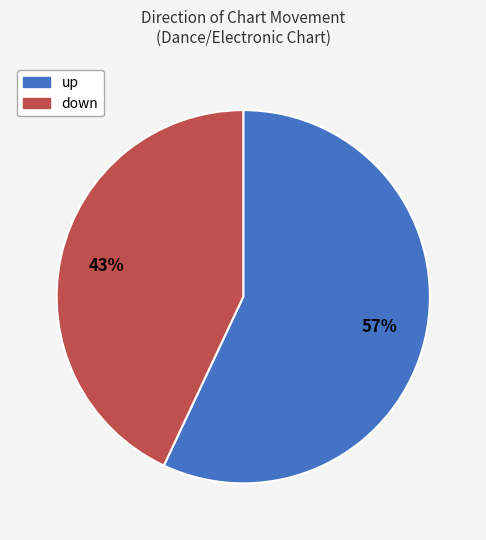

True or false: down accounts for 32% of the total.

False